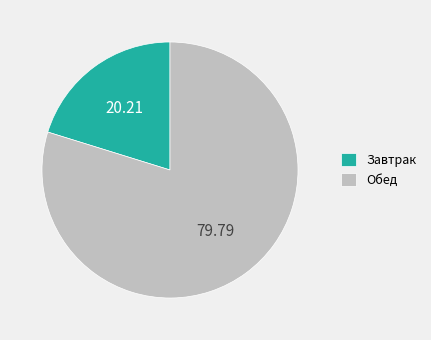

Which has a higher value, Обед or Завтрак?

Обед